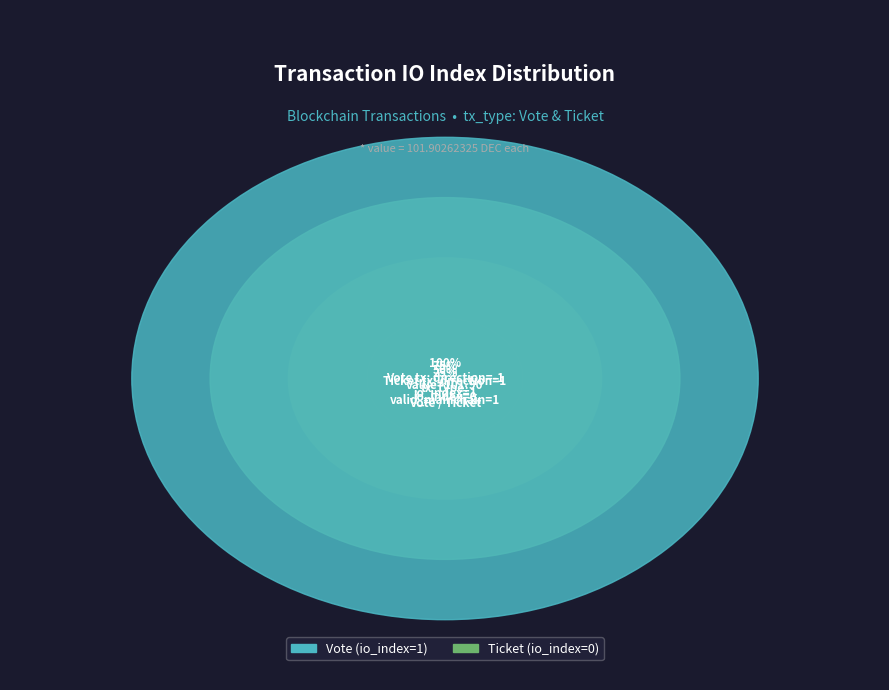

Which category has the biggest portion of the pie?

Vote (io_index=1)